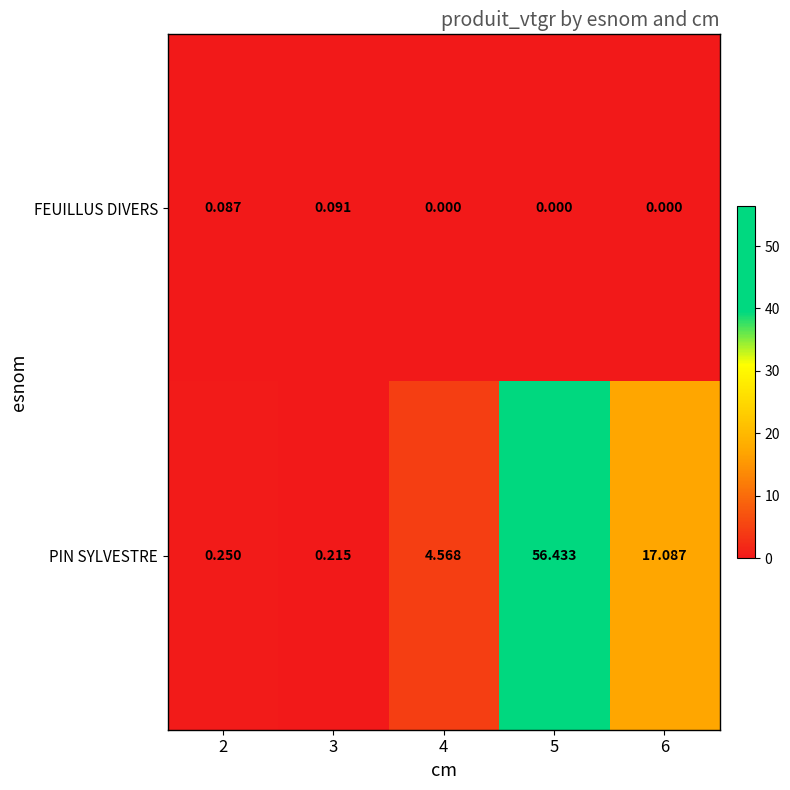

Rank the series by their average value, from lowest to highest.

FEUILLUS DIVERS, PIN SYLVESTRE